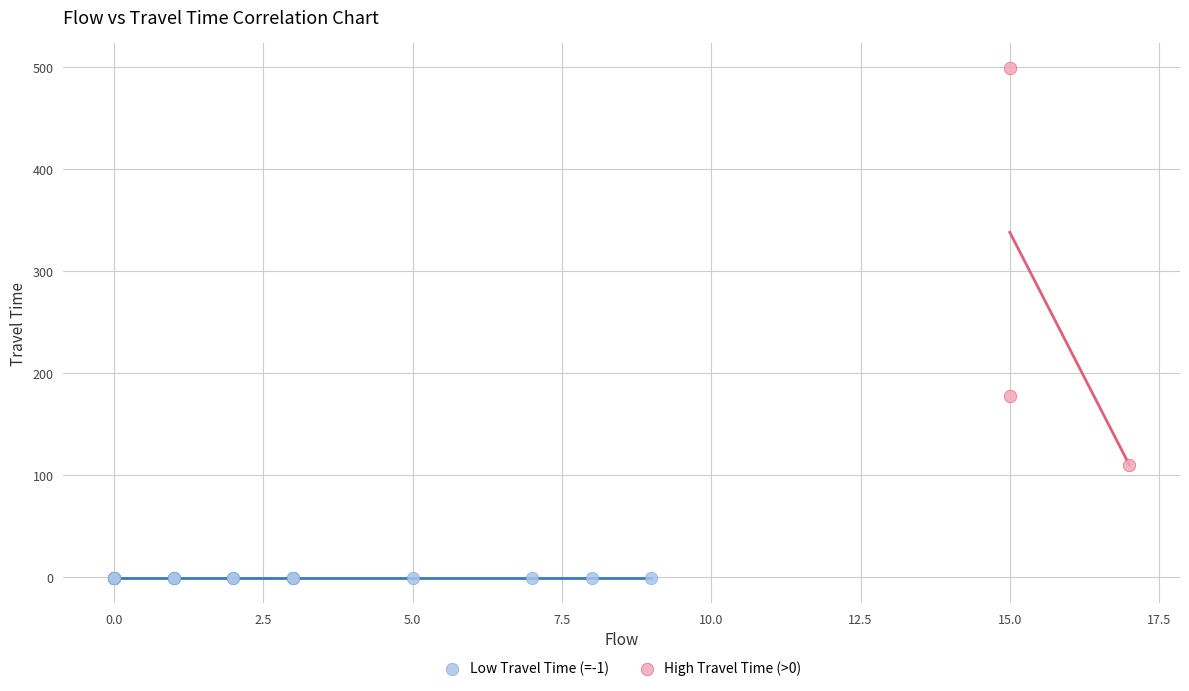

Which series contains the highest Y value?

High Travel Time (>0)